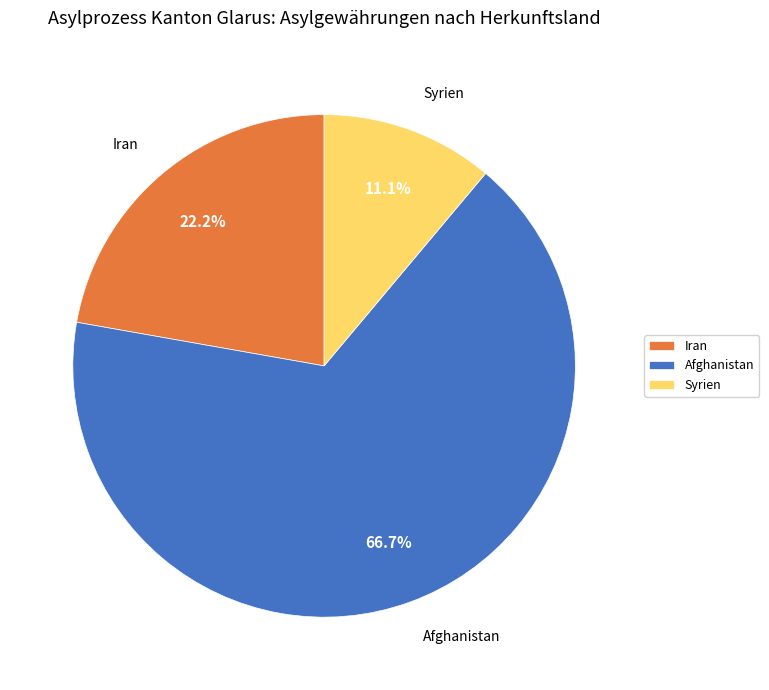

Which category has the smallest portion of the pie?

Syrien